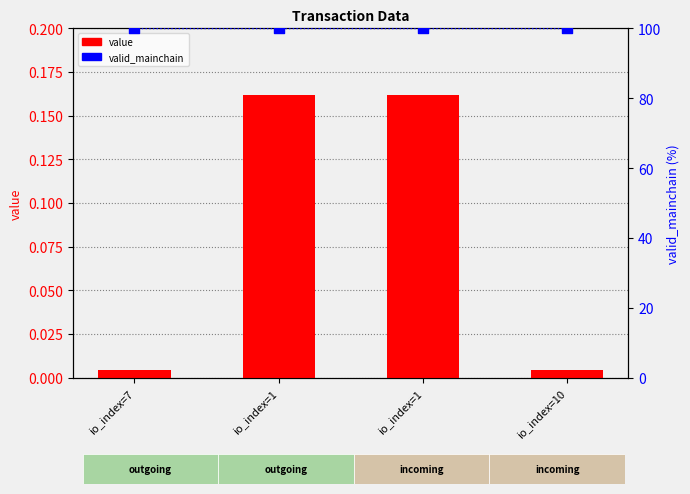

Which series contains the highest Y value?

valid_mainchain